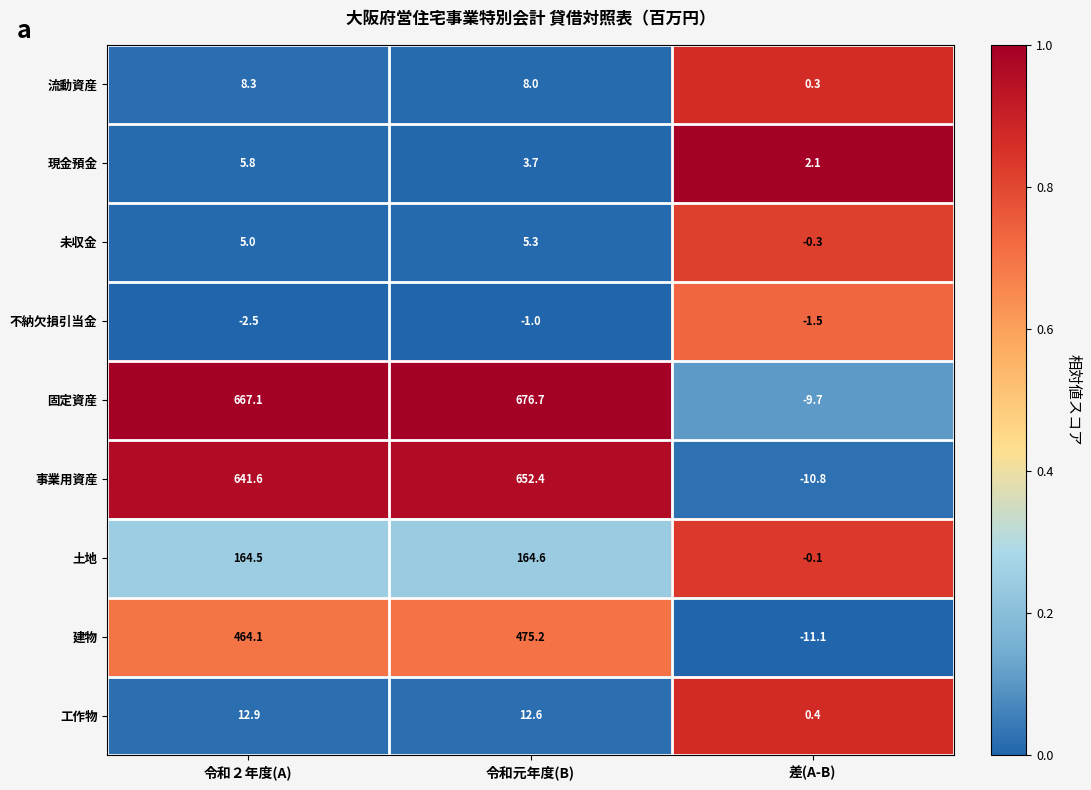

Reading right to left, extract all data points from this chart.

流動資産: 0.3	8.0	8.3
現金預金: 2.1	3.7	5.8
未収金: -0.3	5.3	5.0
不納欠損引当金: -1.5	-1.0	-2.5
固定資産: -9.7	676.7	667.1
事業用資産: -10.8	652.4	641.6
土地: -0.1	164.6	164.5
建物: -11.1	475.2	464.1
工作物: 0.4	12.6	12.9